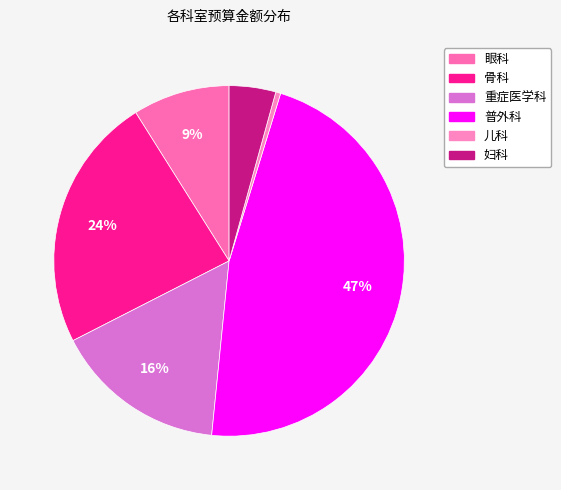

What is the smallest slice in the pie chart?

儿科